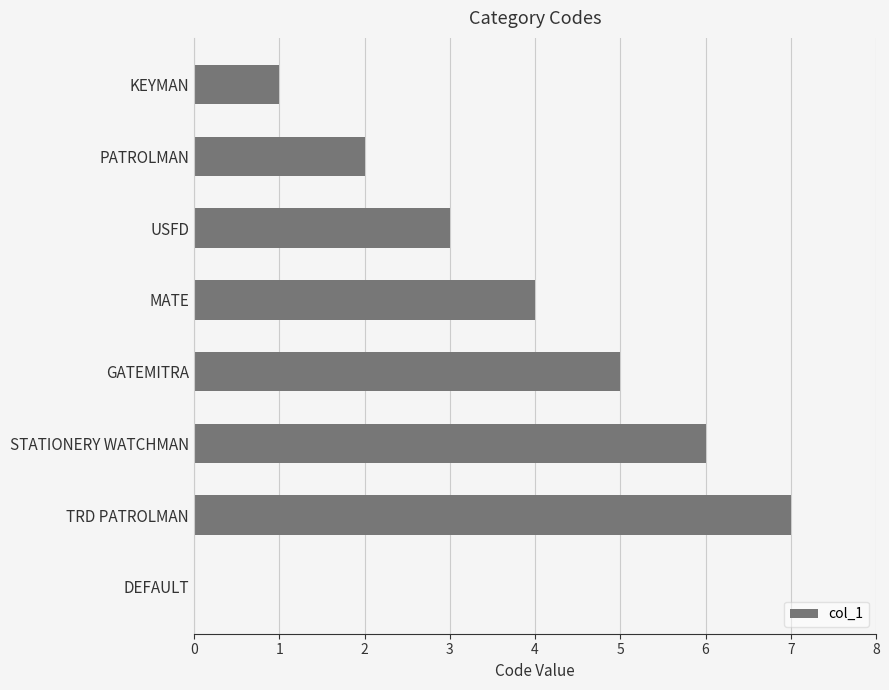

What is the sum of all values?

28